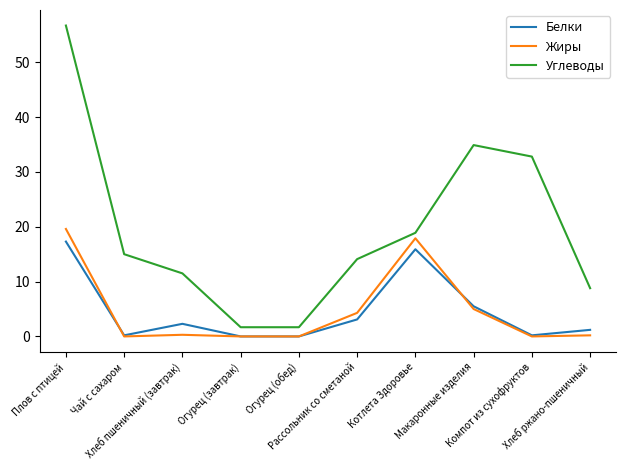

True or false: Углеводы and Белки intersect in this chart.

False